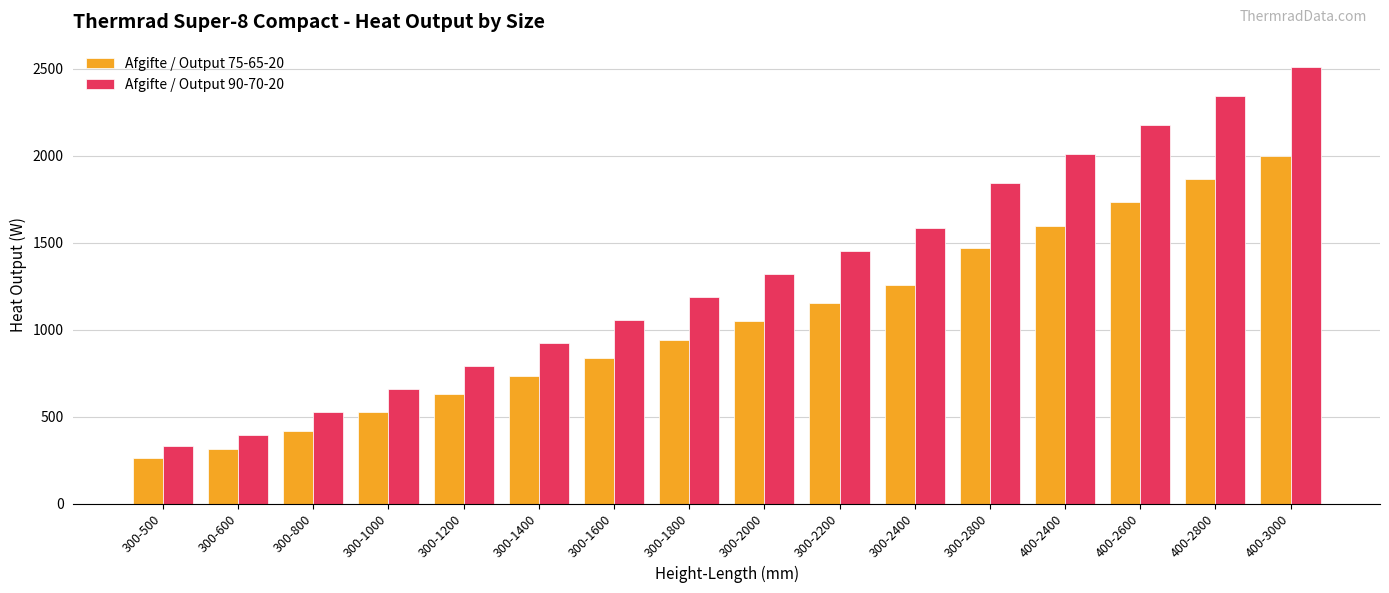

Which series changed the most between 300-2200 and 300-2400?

Afgifte / Output 90-70-20